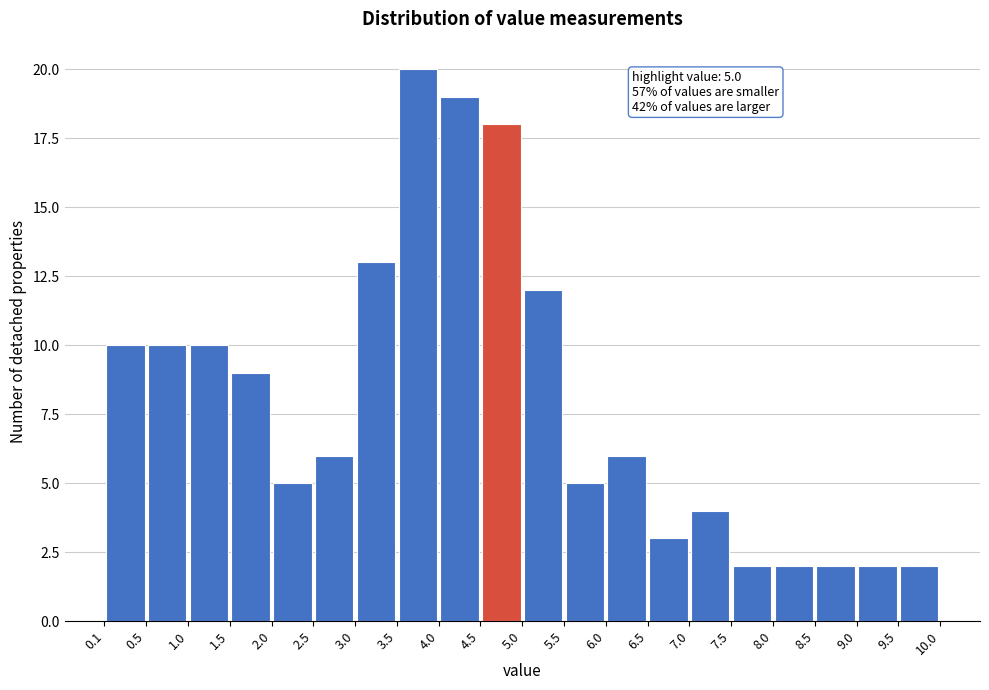

Which range on the x-axis has the tallest bar?

3.5 to 4.0